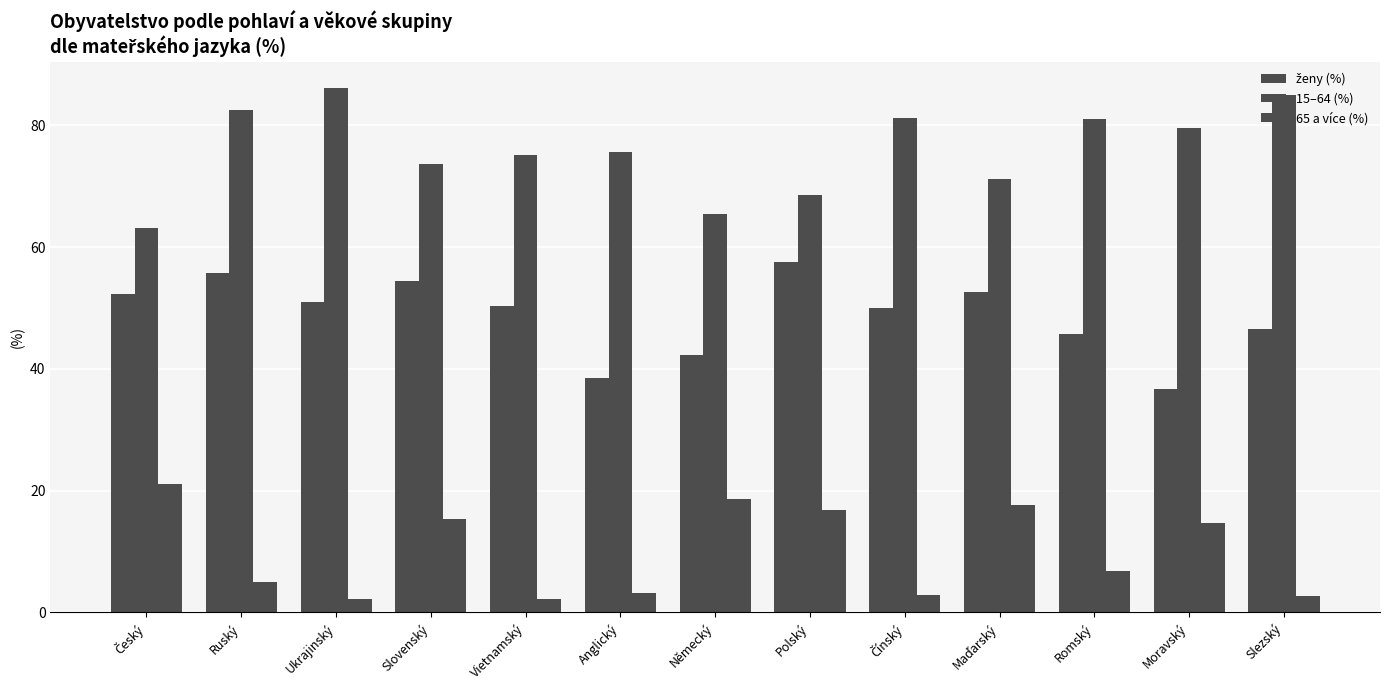

How many bars are there in each group?

3